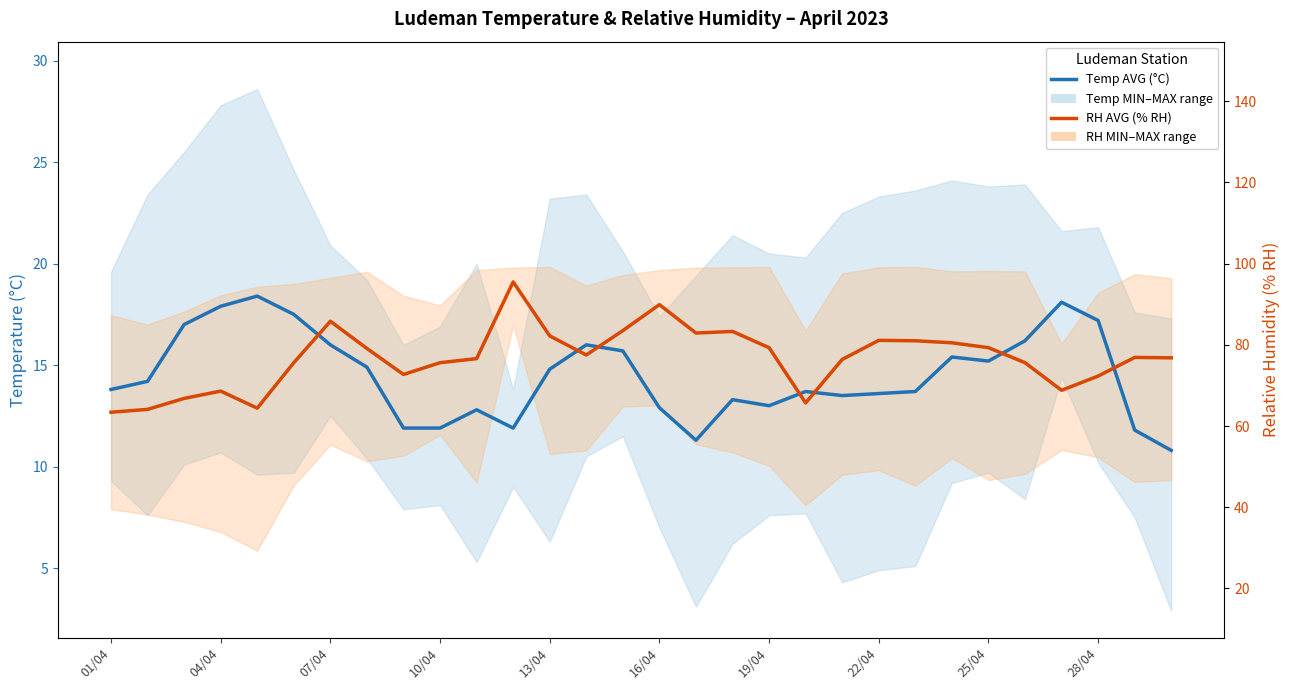

What is the label of the 30th point from the right?

01/04